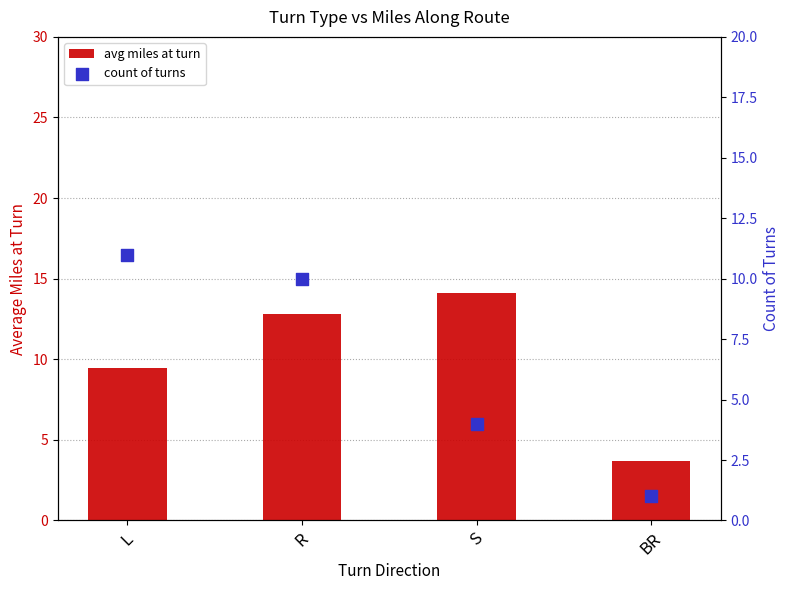

What is the total value across all series at BR?

4.7